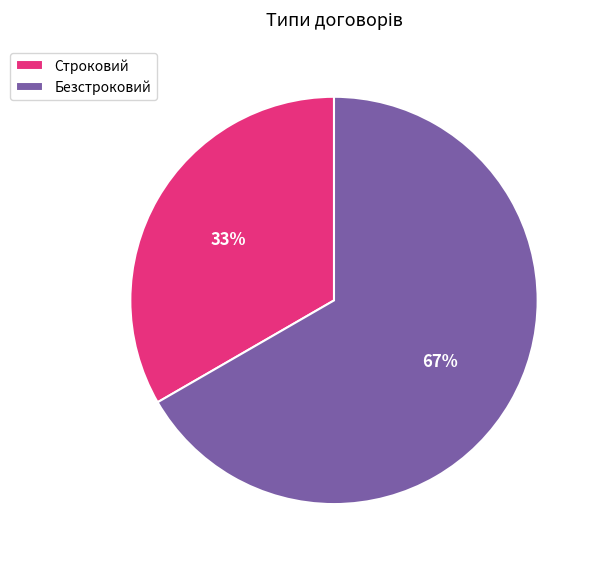

To the nearest percent, what percentage of the pie is Безстроковий?

67%